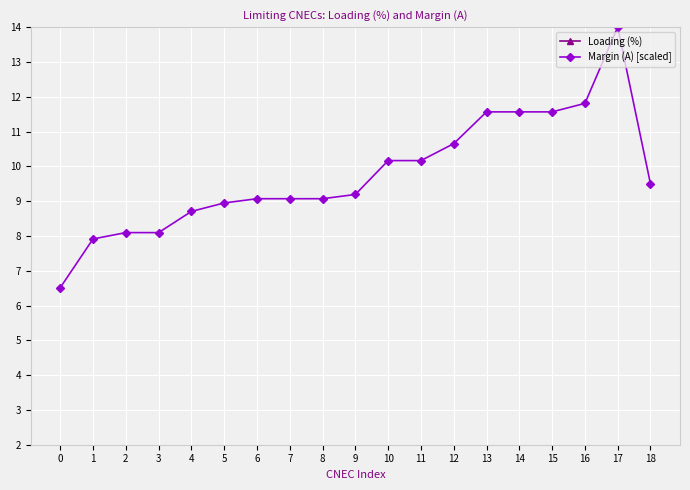

At which category is the sum across all series the highest?

17